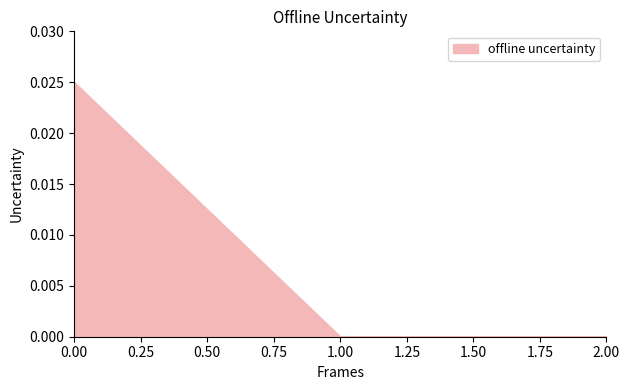

What position from the left is 1.00?

2